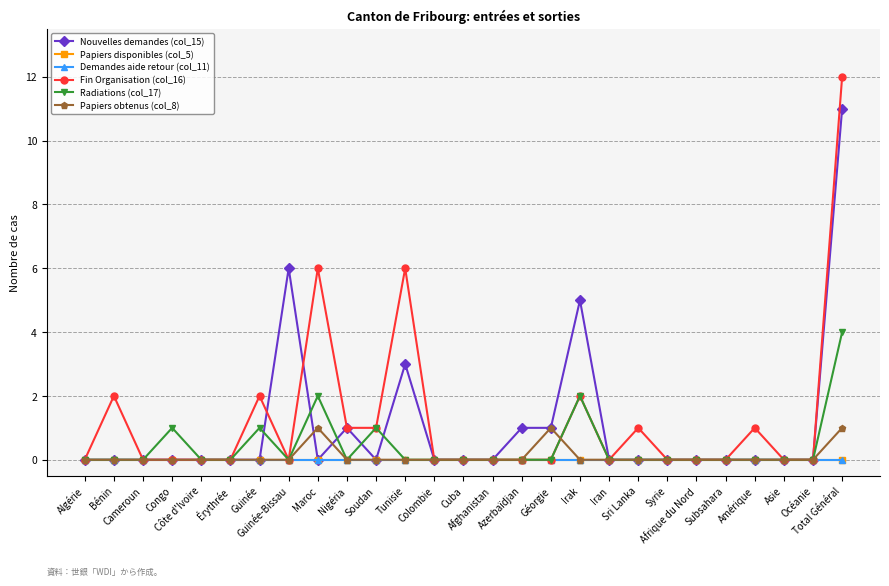

What is the total value across all series at Maroc?

9